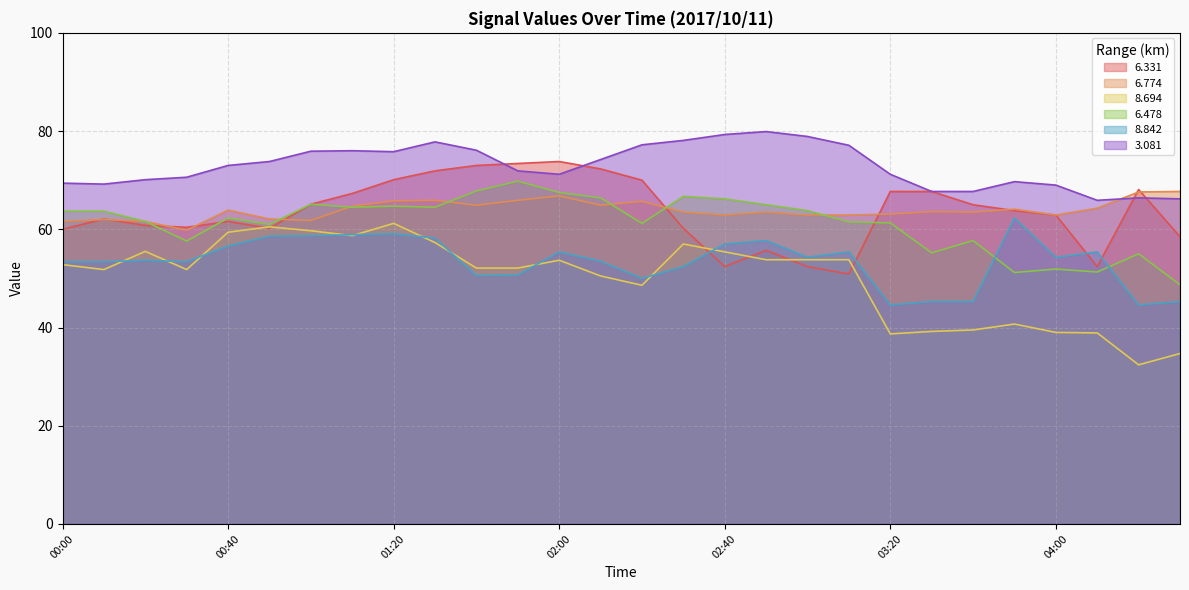

Count the number of data series in this chart.

6